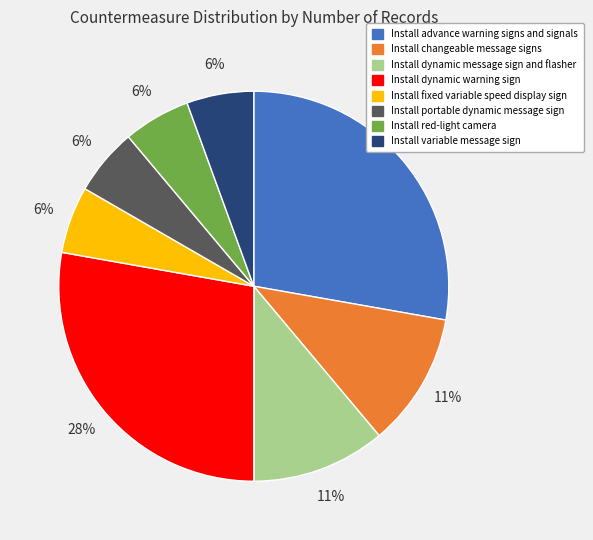

How many segments does this pie chart have?

8